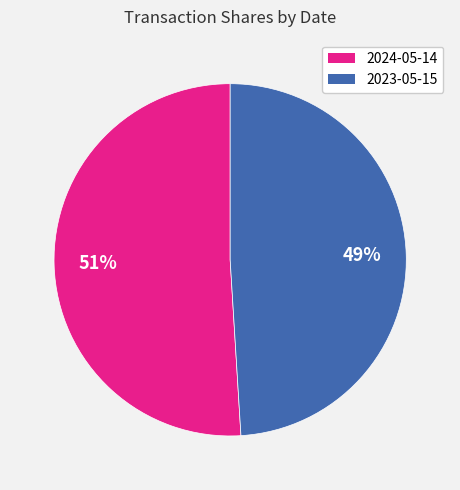

How many slices are in this pie chart?

2